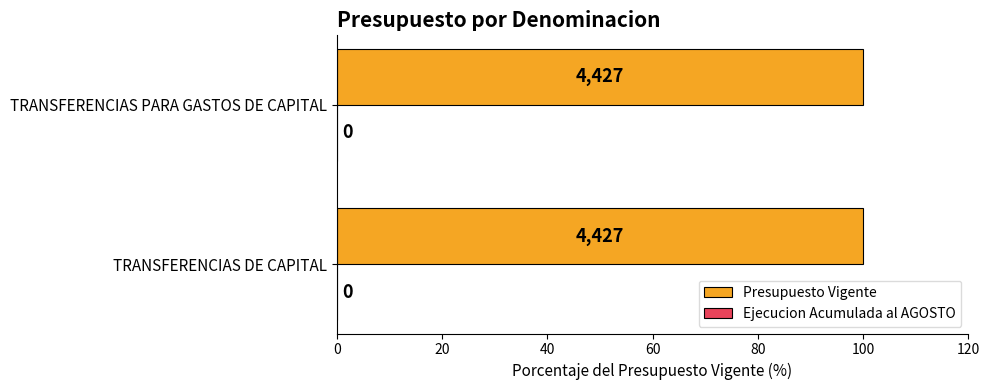

Is it true that Presupuesto Vigente equals 2425 at TRANSFERENCIAS DE CAPITAL?

False